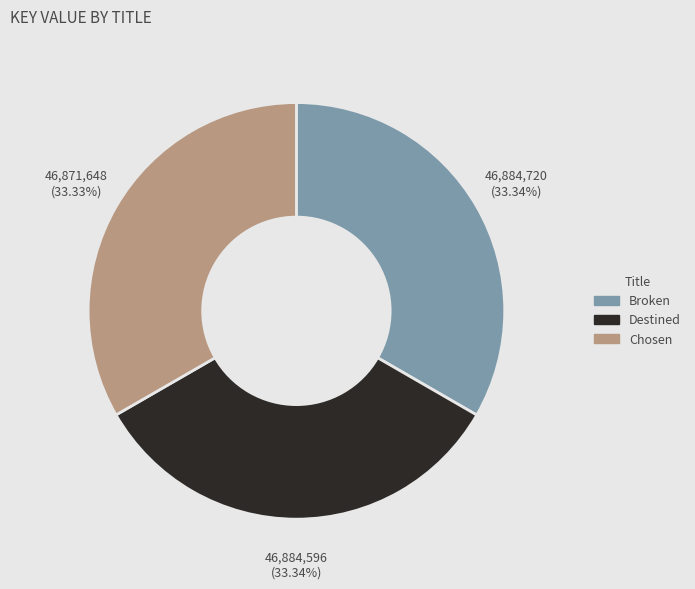

What percentage is the Chosen slice, to the nearest percent?

33%